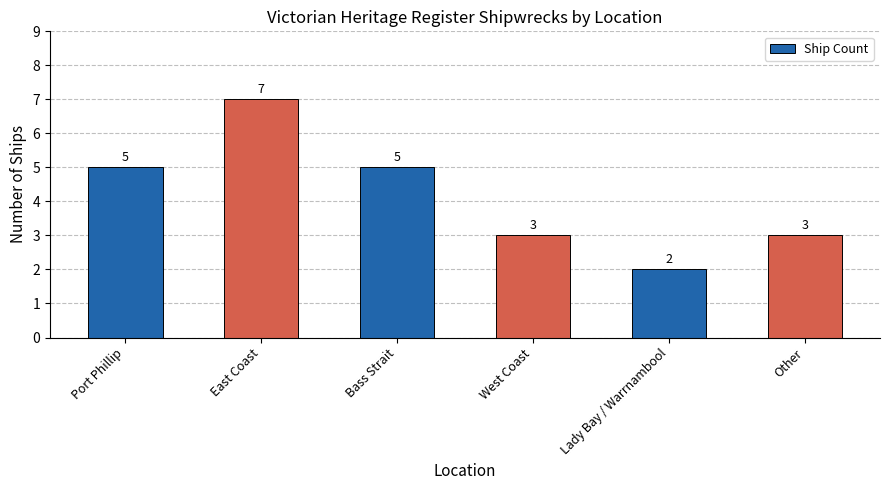

Reading left to right, transcribe all the data shown in this chart.

Port Phillip=5	East Coast=7	Bass Strait=5	West Coast=3	Lady Bay / Warrnambool=2	Other=3